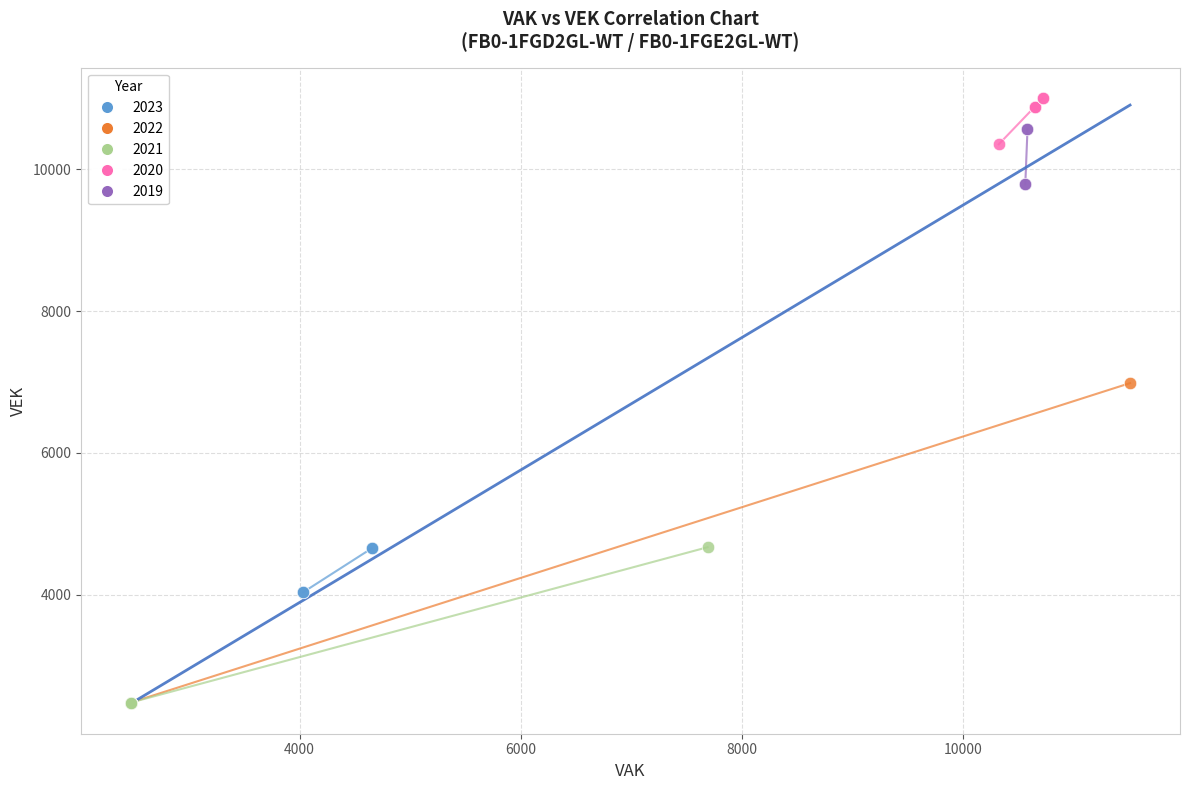

Which series has the largest Y range (max minus min)?

2022